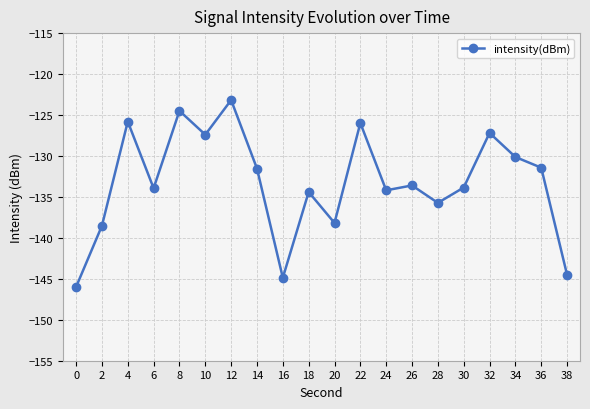

Where is the first local maximum?

4